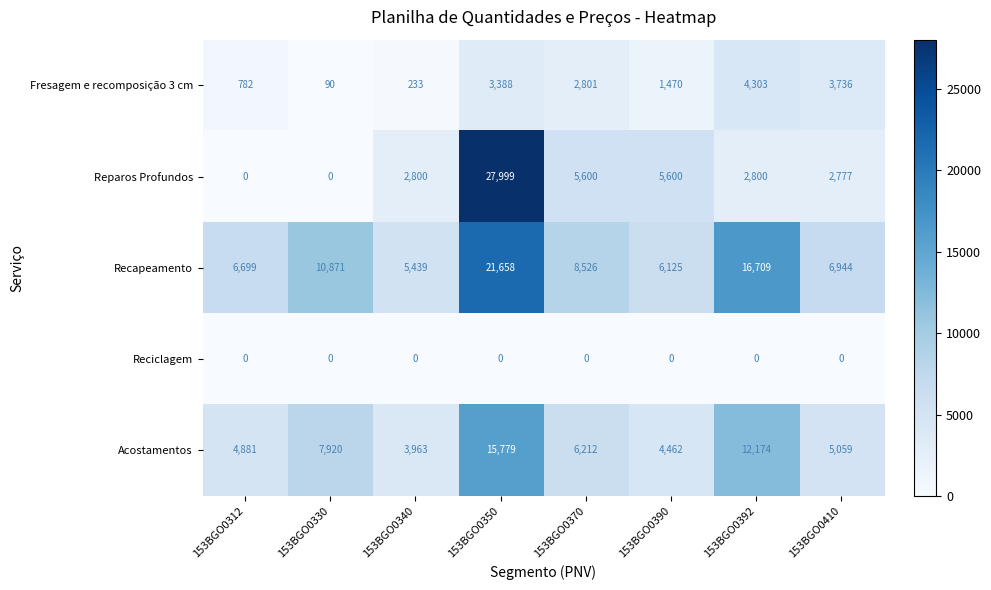

List the series in order of their peak value, lowest first.

Reciclagem, Fresagem e recomposição 3 cm, Acostamentos, Recapeamento, Reparos Profundos